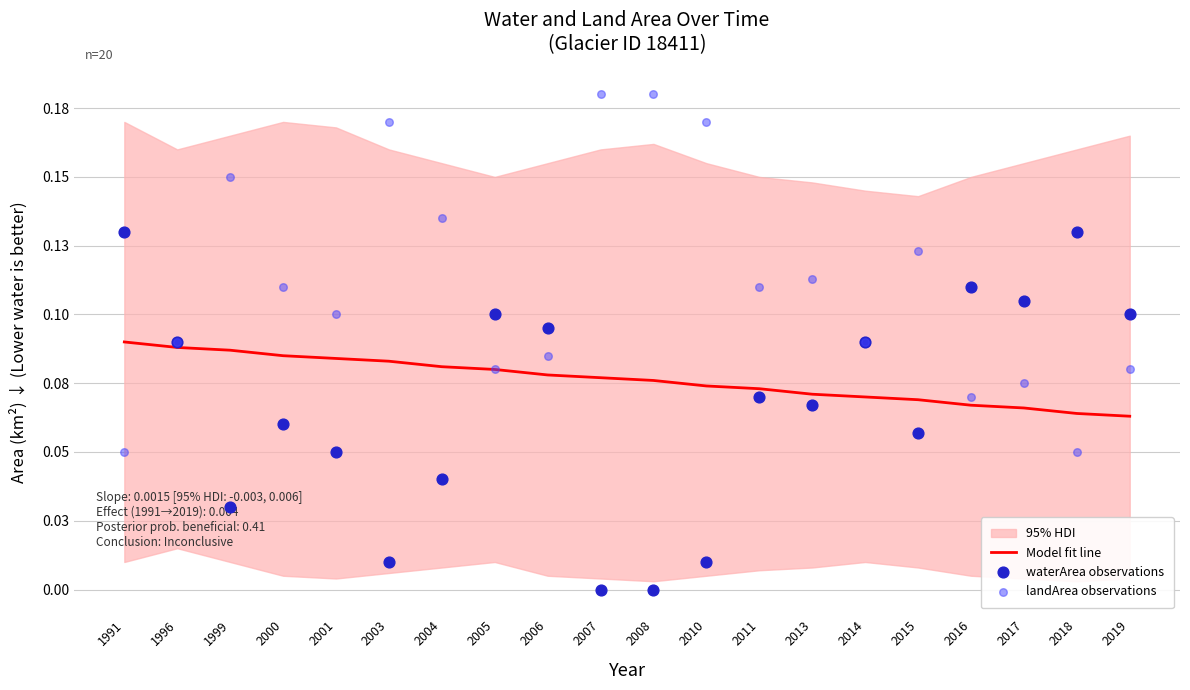

What is the total value across all series at 2017?

0.2